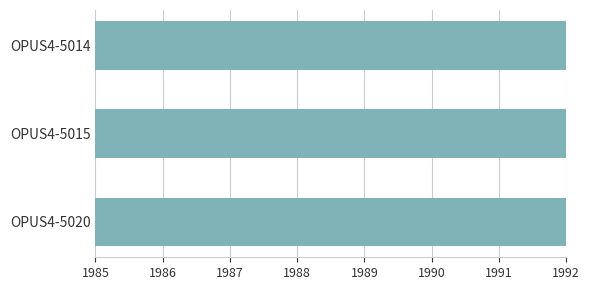

Approximately how many times larger is the value at OPUS4-5020 compared to OPUS4-5015?

1.0